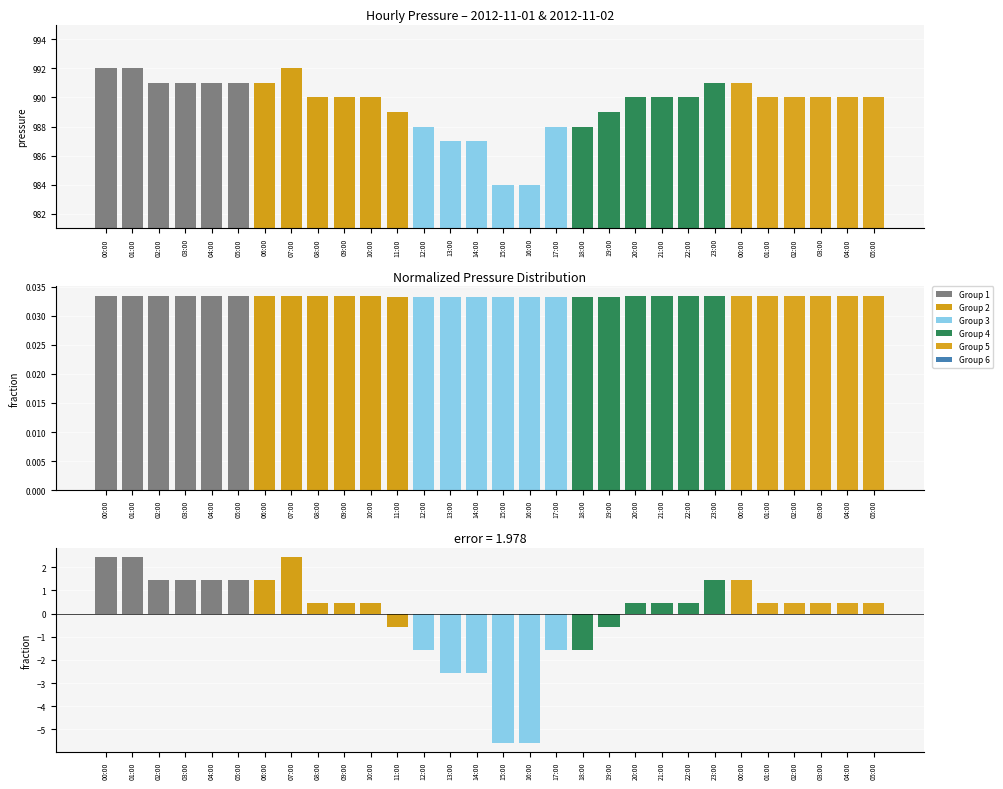

List the series in order of their peak value, highest first.

press, press (diff from mean), press (normalized)